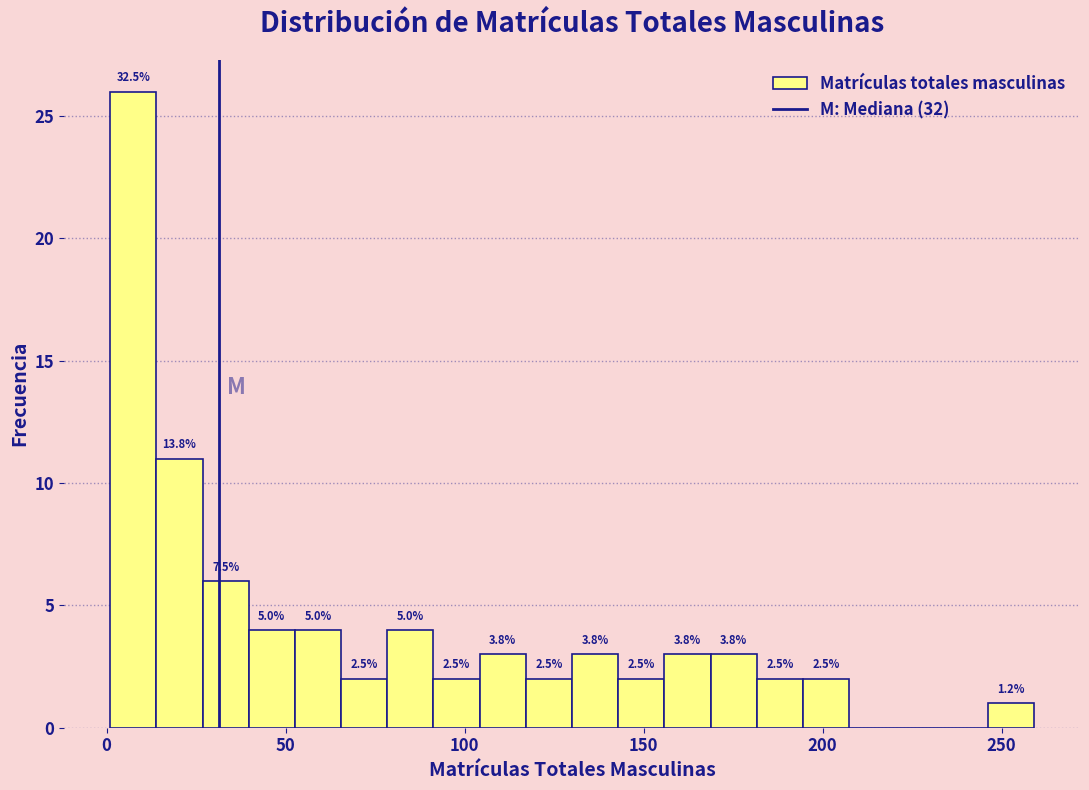

Read against the x-axis, roughly where is the centre of the tallest bar?

5